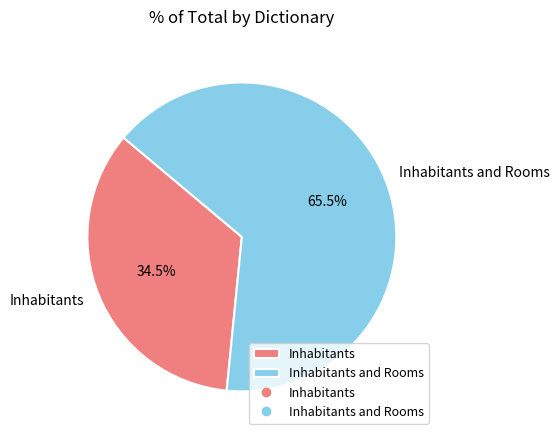

Count the number of slices in the pie.

2